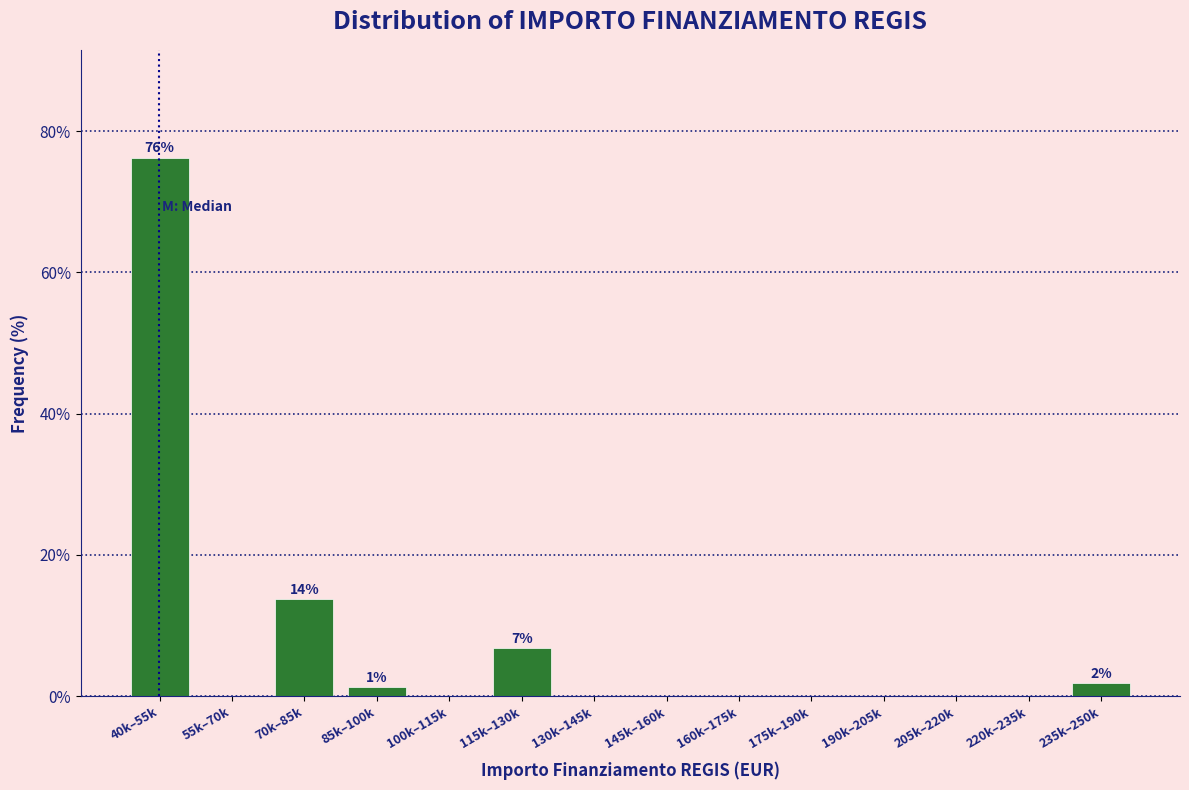

What is the change in value from 40k–55k to 235k–250k?

-74.4